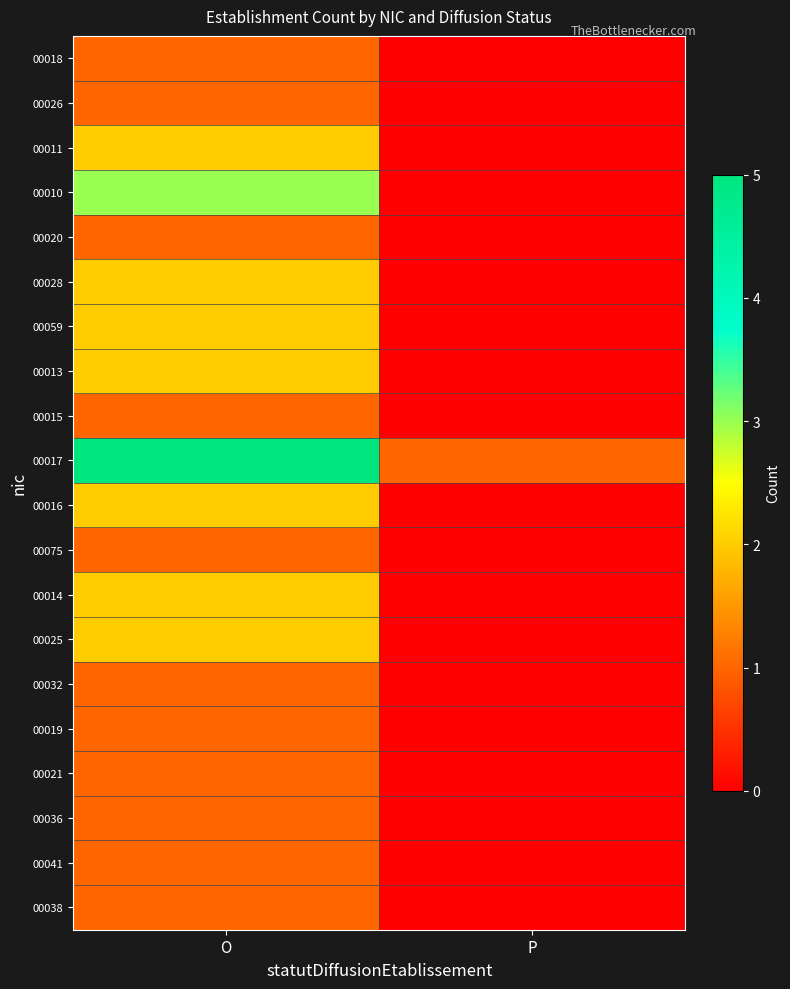

Rank the series at P from highest to lowest value.

00017, 00018, 00026, 00011, 00010, 00020, 00028, 00059, 00013, 00015, 00016, 00075, 00014, 00025, 00032, 00019, 00021, 00036, 00041, 00038